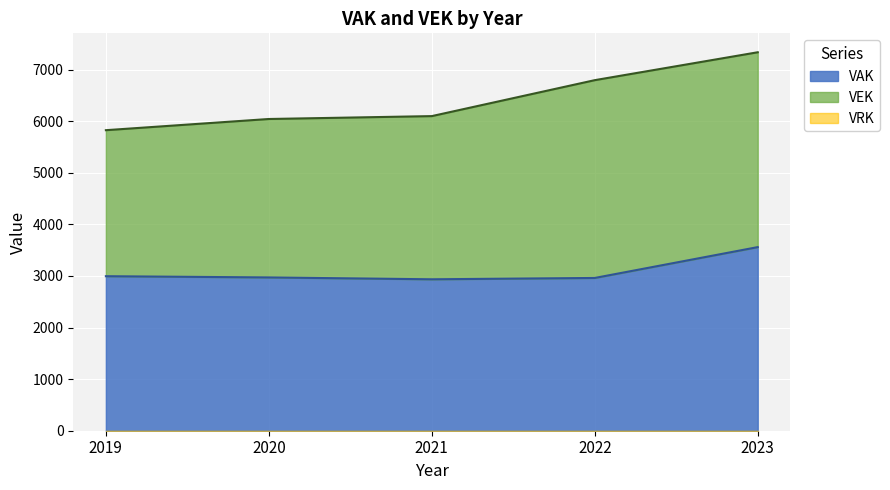

True or false: VAK has a value of 937 at 2022.

False